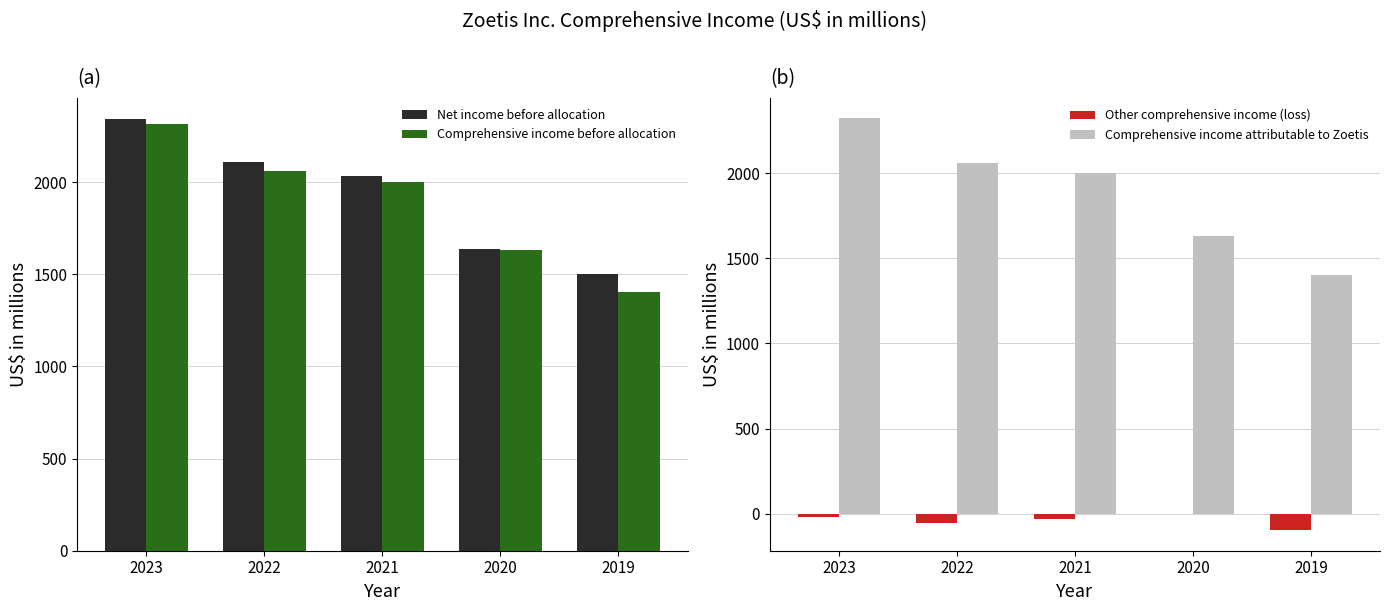

At which label does Net income before allocation first exceed 2034?

2023